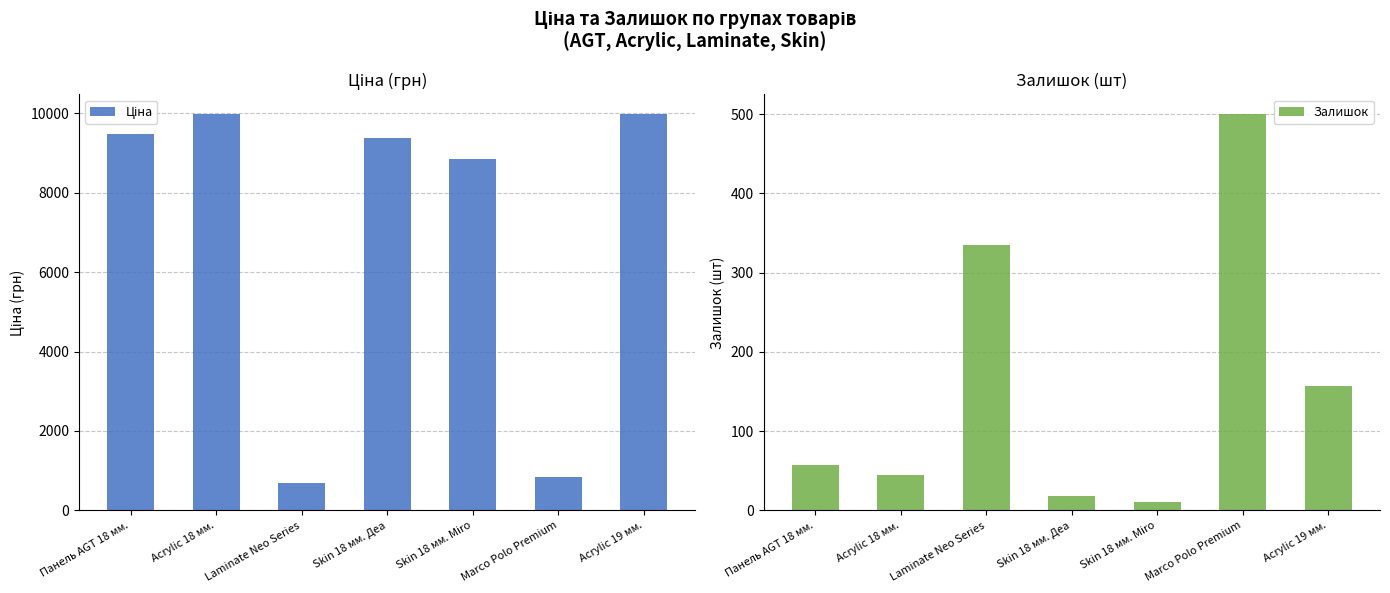

Reading right to left, transcribe all the data shown in this chart.

Ціна: Acrylic 19 мм.=9975.0	Marco Polo Premium=848.4	Skin 18 мм. Miro=8856.7	Skin 18 мм. Деа=9384.0	Laminate Neo Series=693.7	Acrylic 18 мм.=9975.0	Панель AGT 18 мм.=9480.1
Залишок: Acrylic 19 мм.=157.0	Marco Polo Premium=500.0	Skin 18 мм. Miro=11.0	Skin 18 мм. Деа=18.0	Laminate Neo Series=335.0	Acrylic 18 мм.=45.0	Панель AGT 18 мм.=57.0